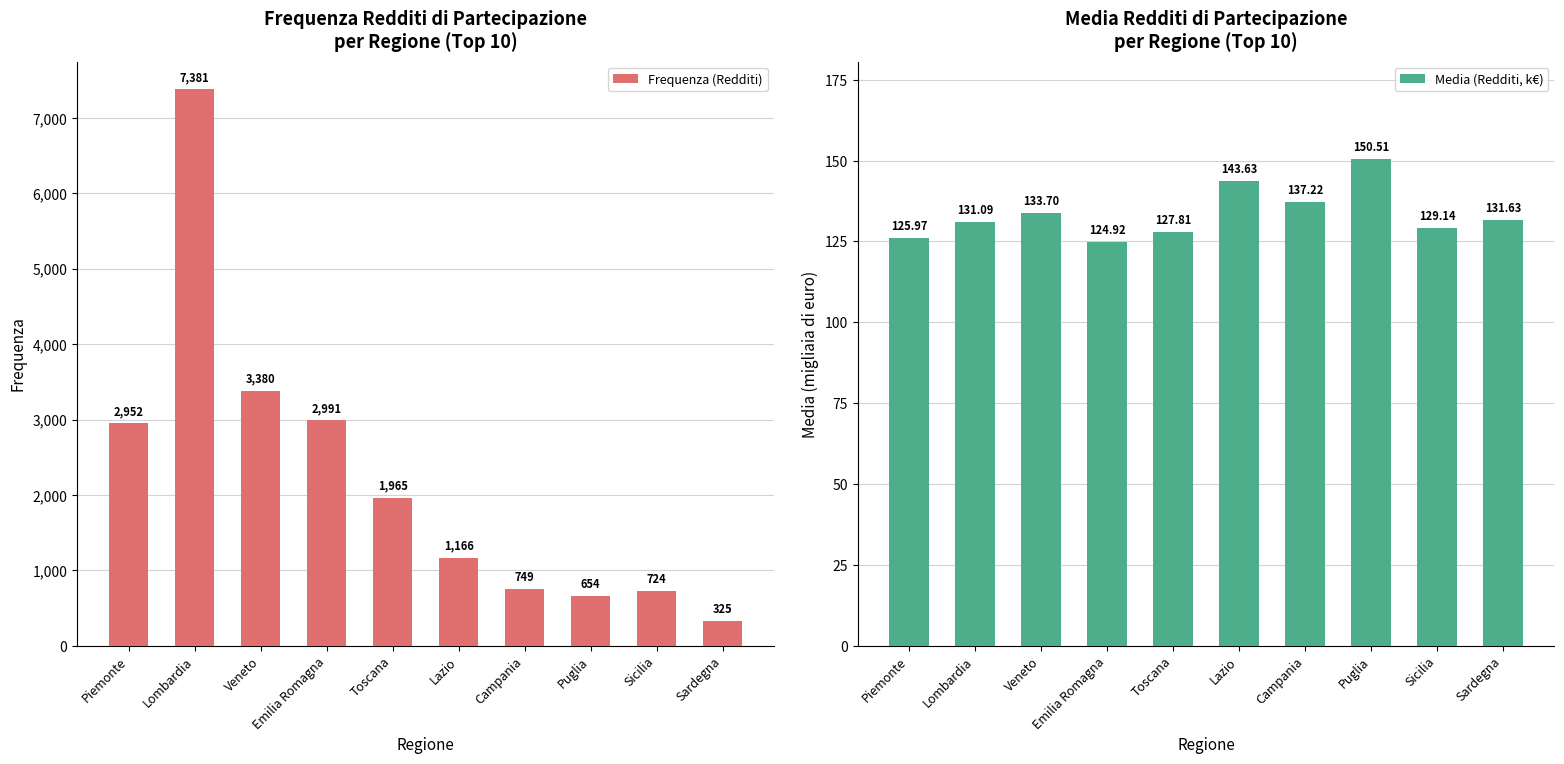

At how many categories does at least one series exceed 3896?

1